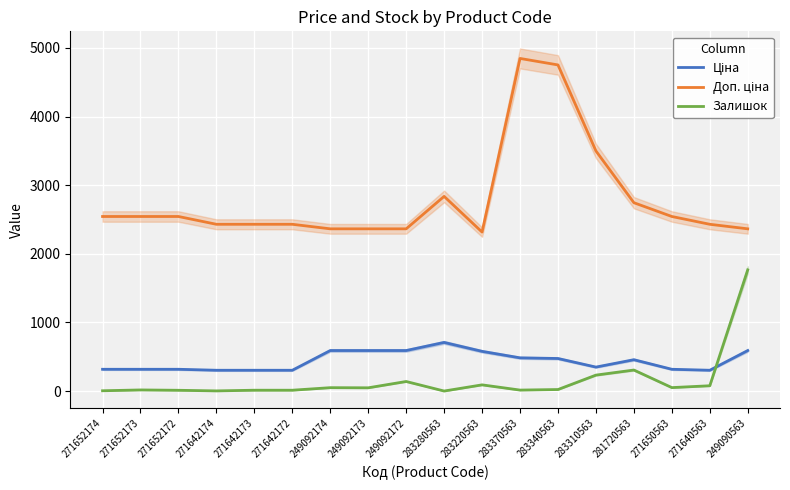

At 271652174, list the series in order from smallest to largest.

Залишок, Ціна, Доп. ціна